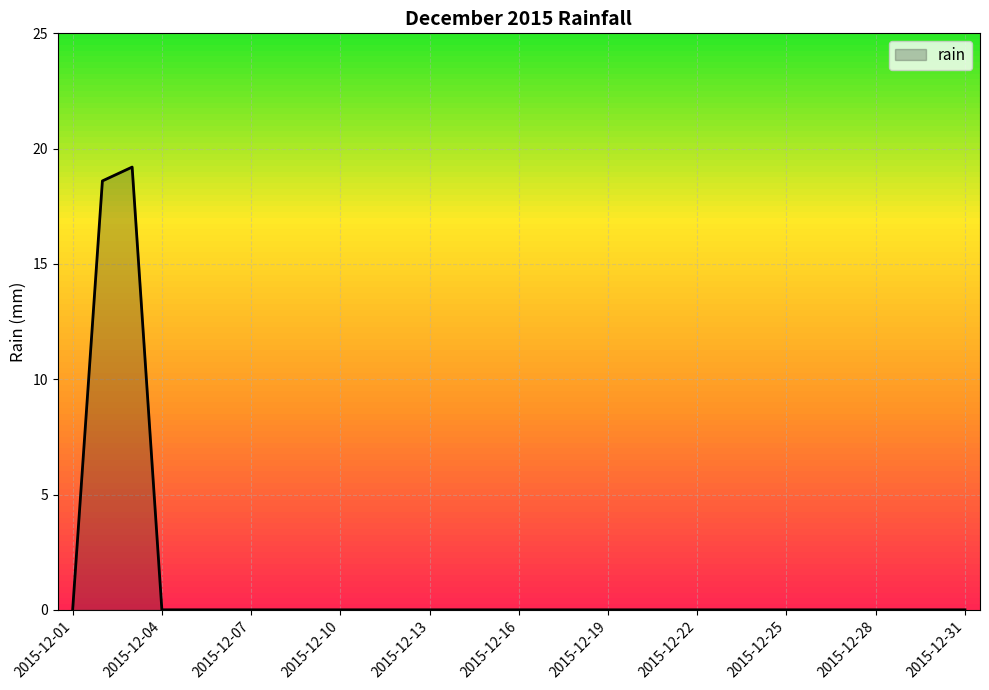

What is the difference between the maximum and minimum values?

19.2